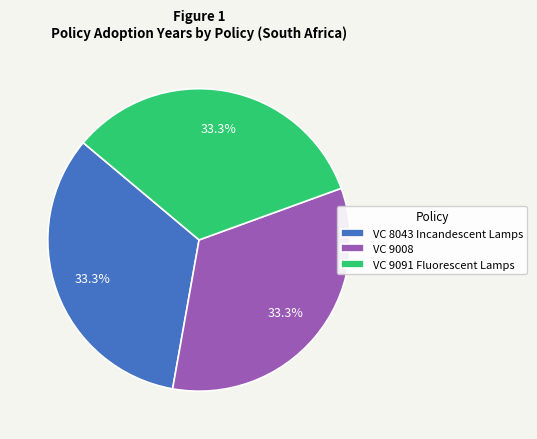

Does VC 9008 account for over 50% of the chart?

No